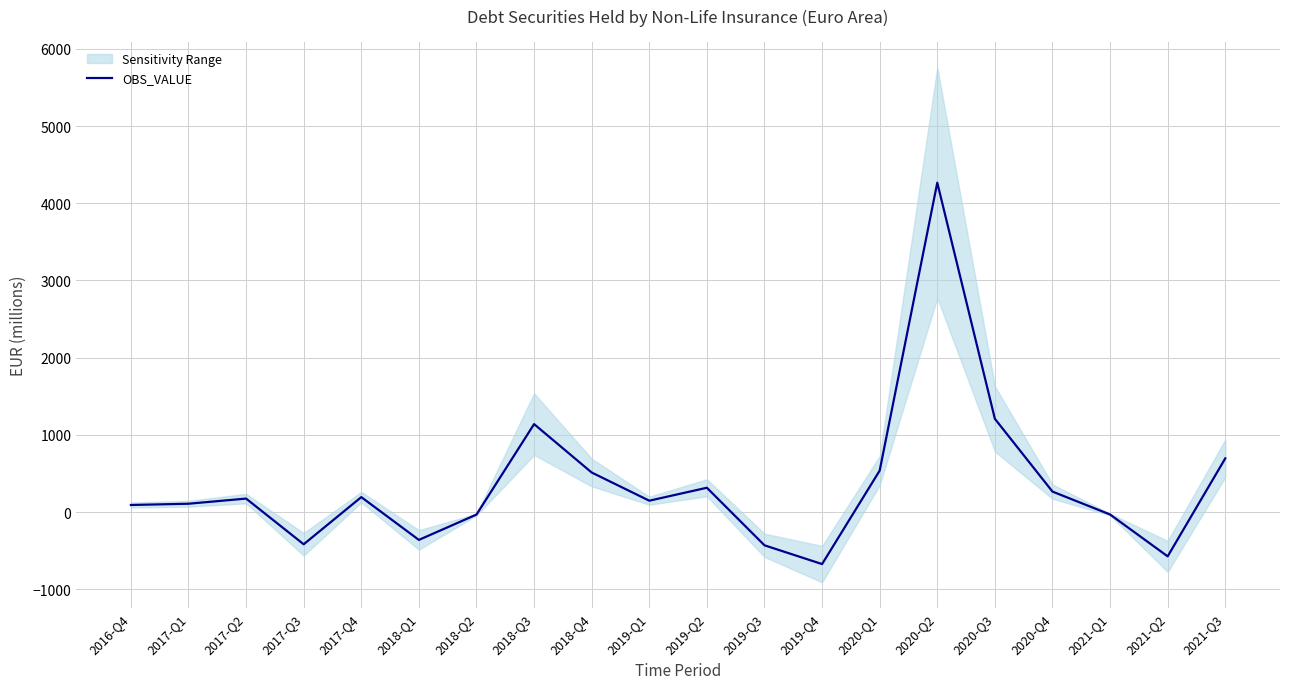

How many series are shown in this chart?

1